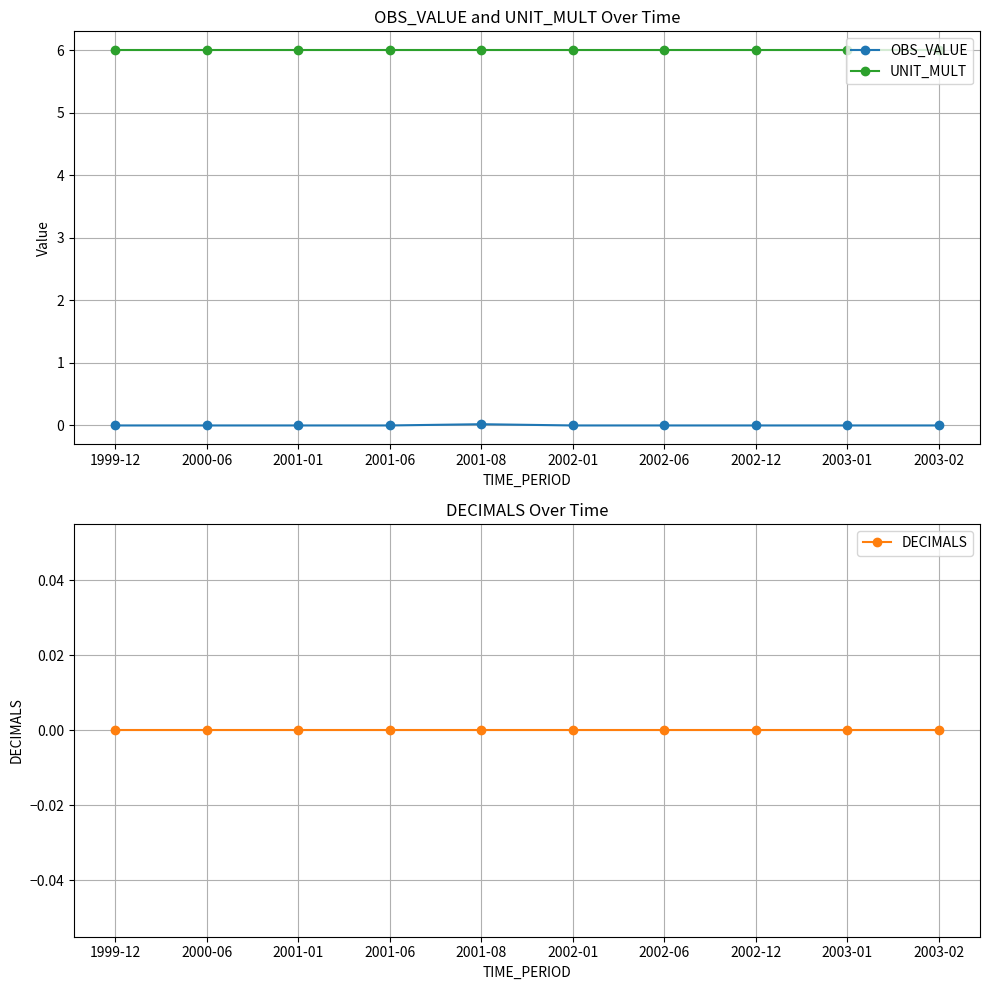

At which category is the sum across all series the highest?

2001-08